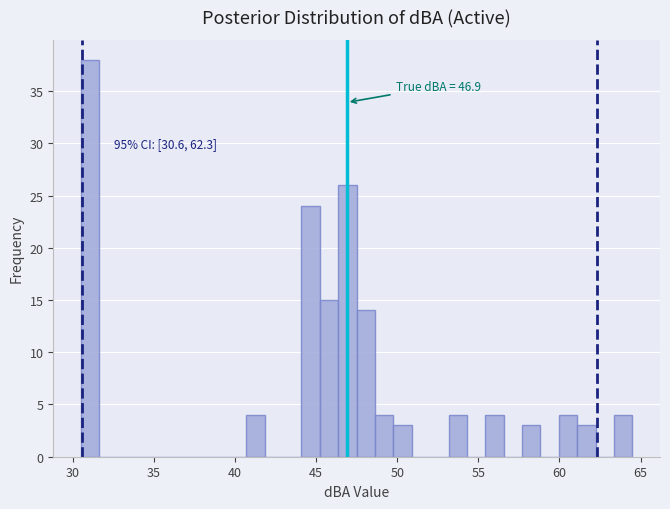

Read against the x-axis, roughly where is the centre of the tallest bar?

31.0